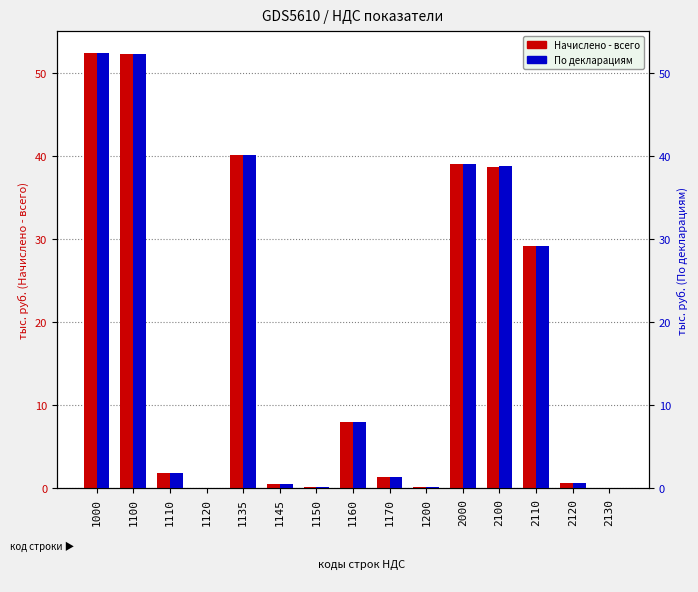

Rank the categories by Начислено - всего value from lowest to highest.

1120, 2130, 1200, 1150, 1145, 2120, 1170, 1110, 1160, 2110, 2100, 2000, 1135, 1100, 1000